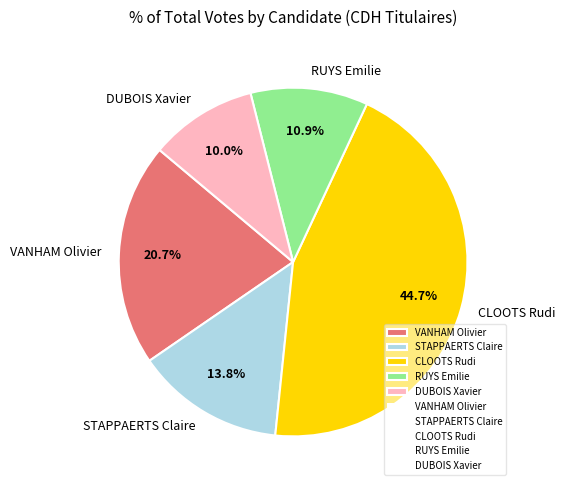

Does any single category account for the majority?

No